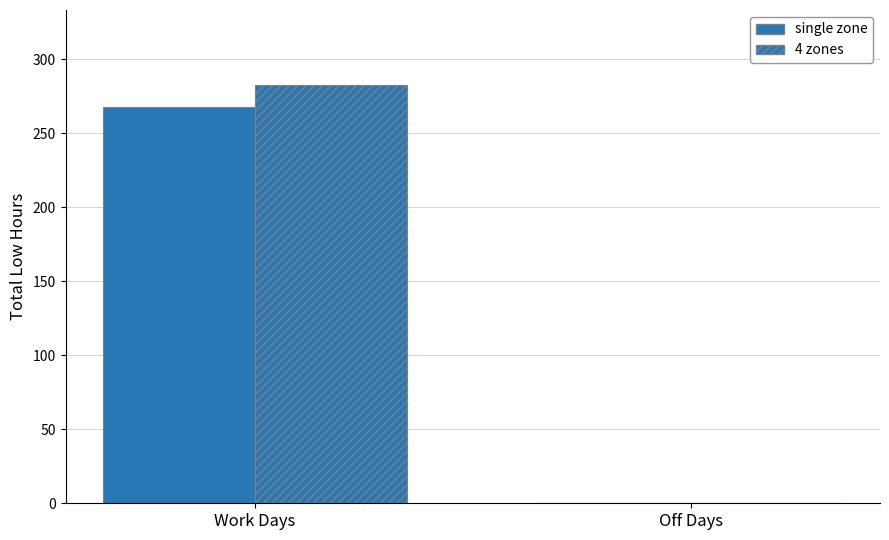

Are the bars horizontal?

No